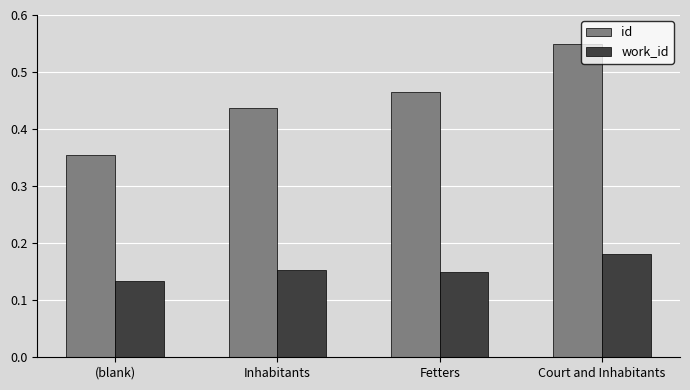

What is the label of the 1st bar from the right?

Court and Inhabitants